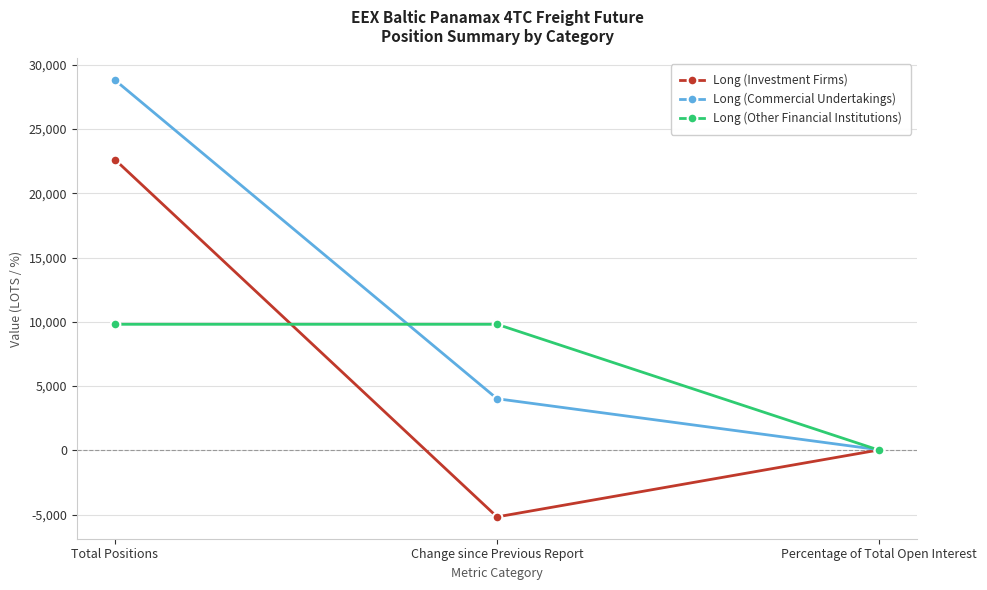

What is the label of the 2nd point from the right?

Change since Previous Report